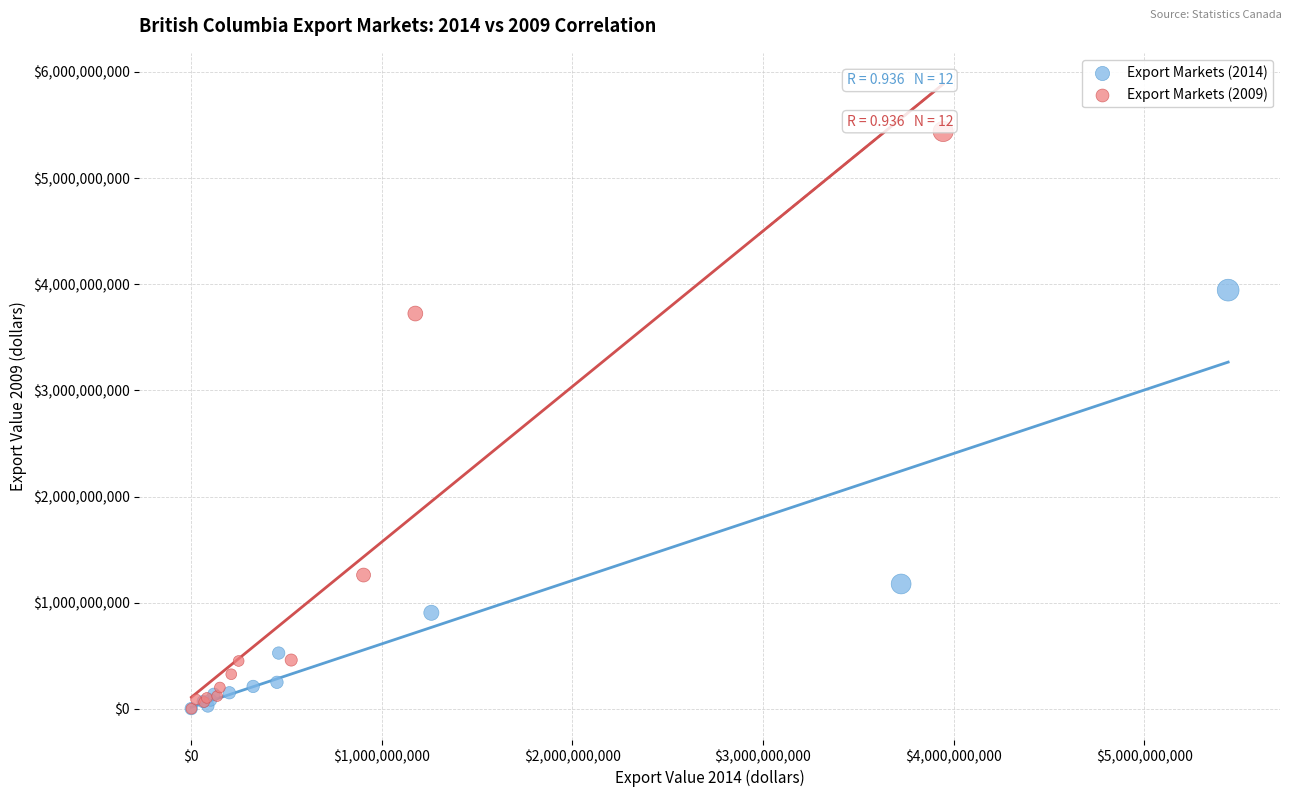

Which series has the widest spread of Y values?

Export Markets (2009)